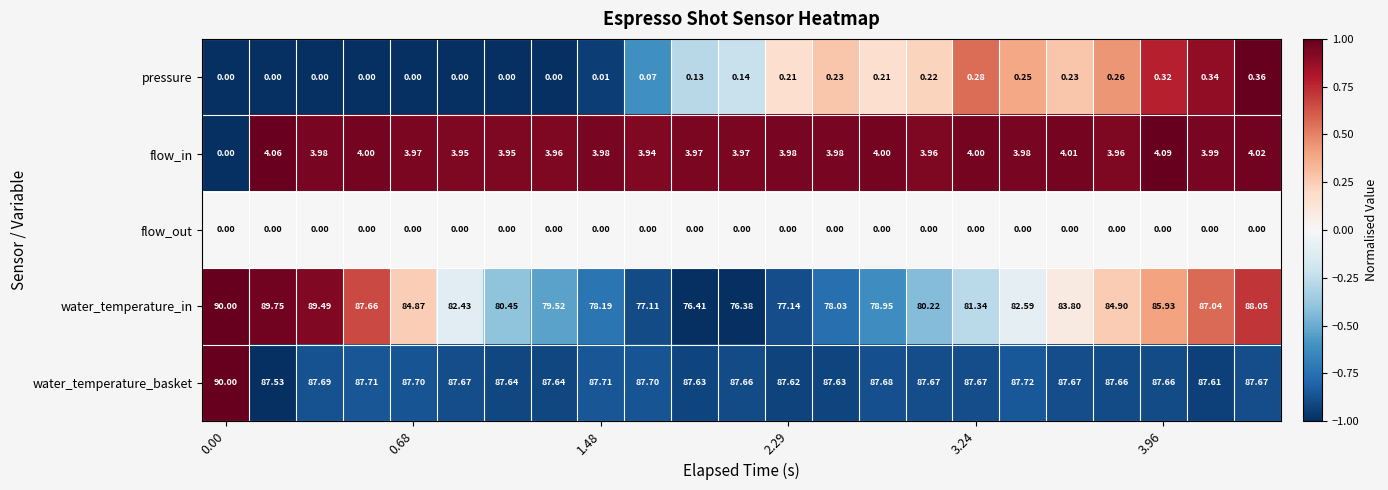

Which series has the widest spread of values?

water_temperature_in